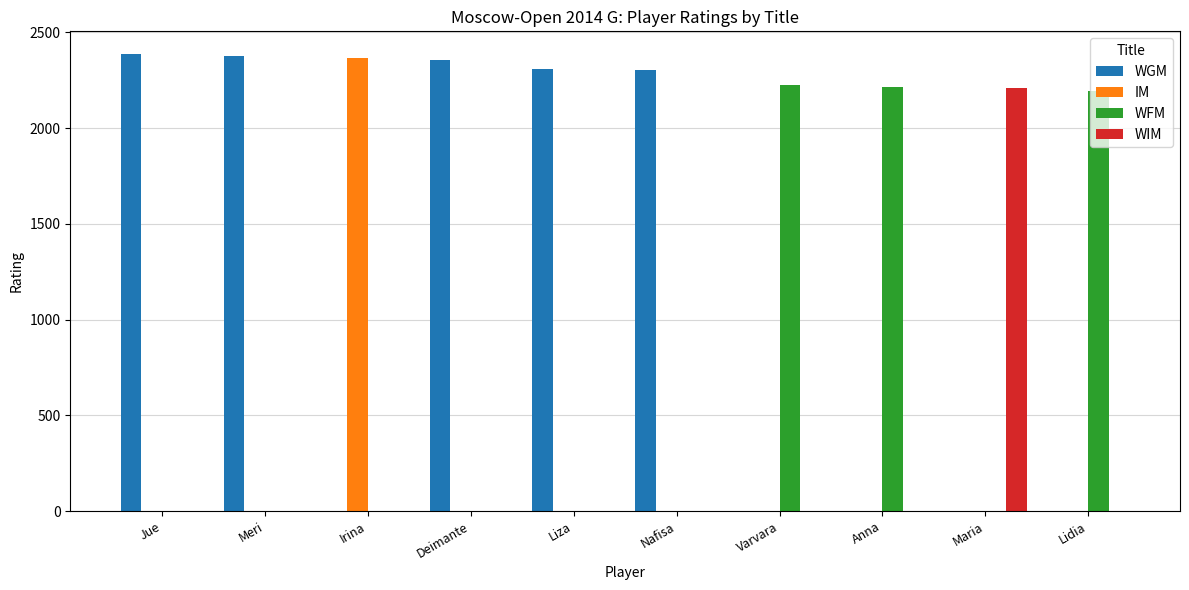

Which series has the largest total across all categories?

WGM